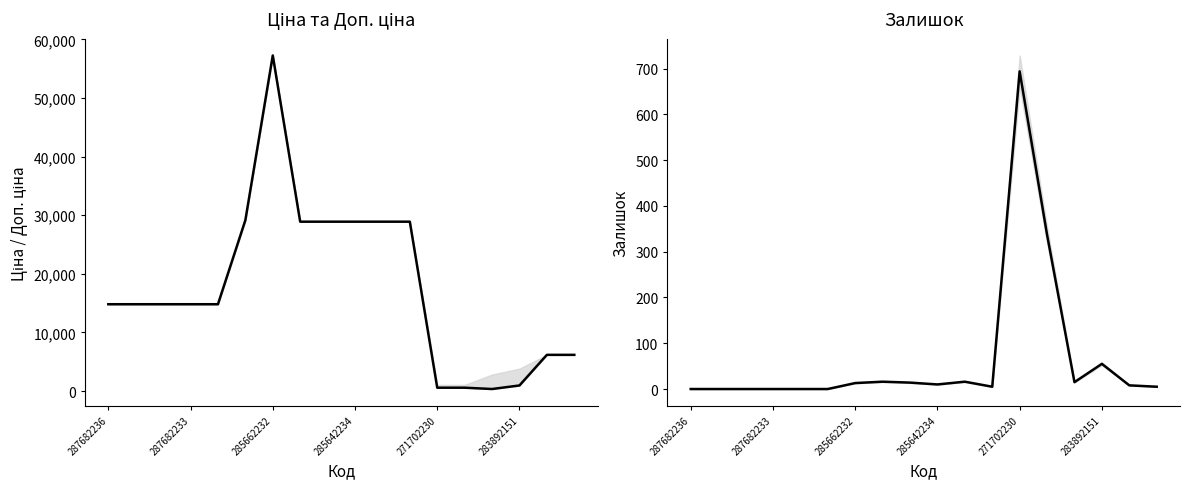

True or false: Ціна has more than 0 interior local peaks.

True